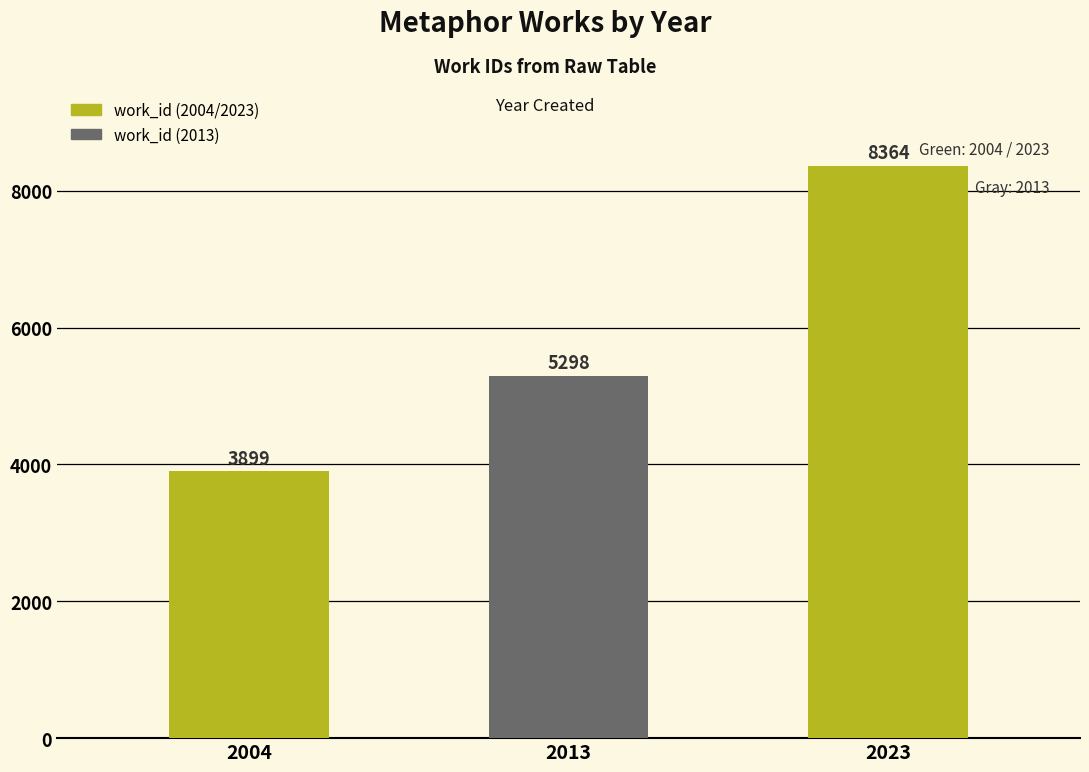

What is the change in value from 2013 to 2023?

+3066